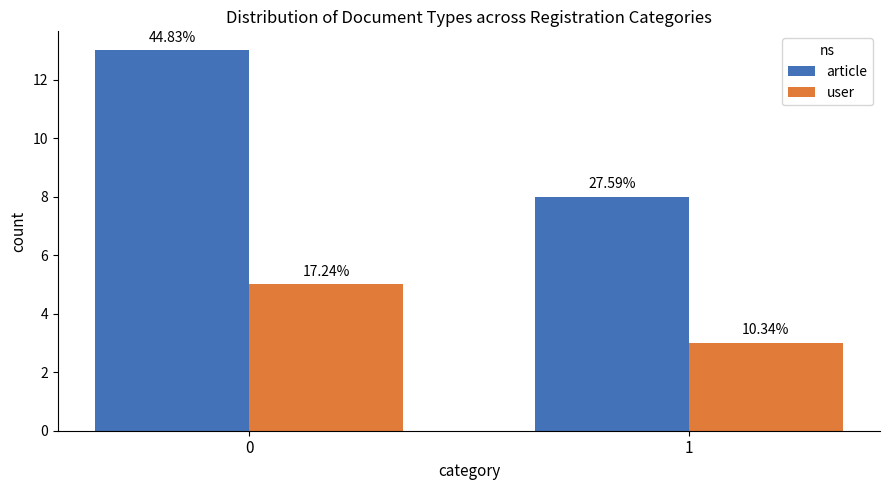

How many bars are there in total?

4